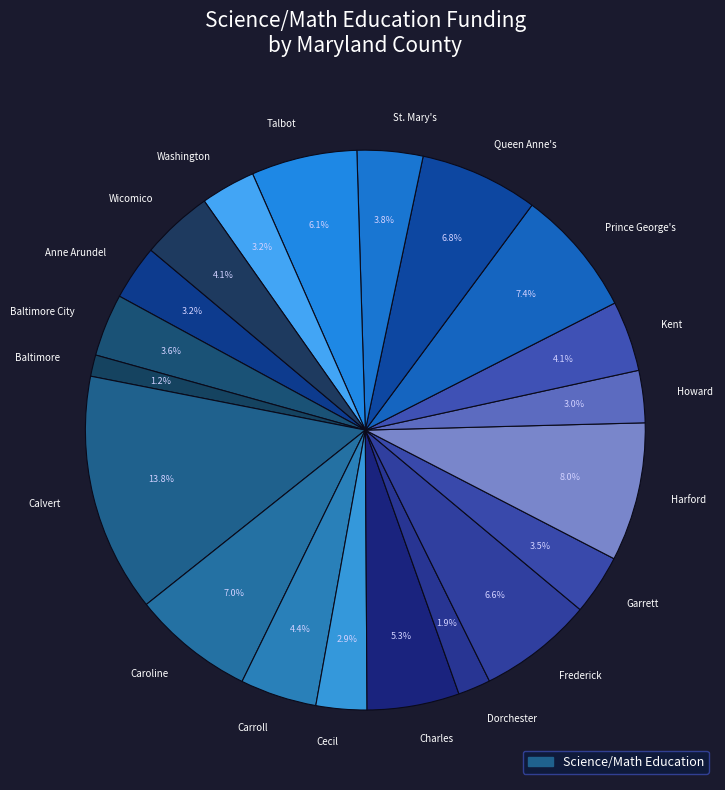

Is there any slice that represents more than half of the pie?

No